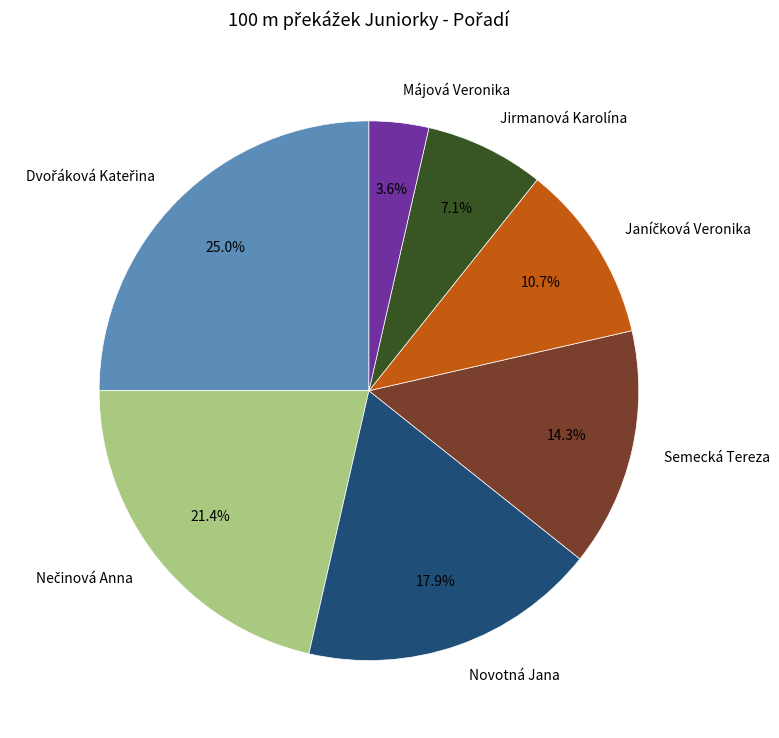

What percentage do Jirmanová Karolína and Májová Veronika together represent?

10.7%